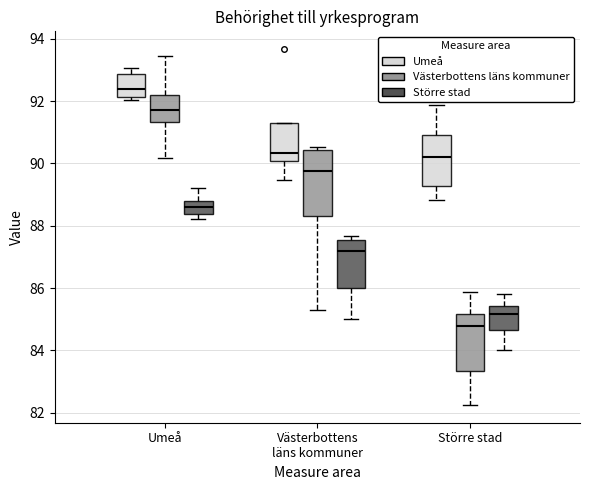

Which box's median line is the lowest?

Större stad (Västerbottens läns kommuner)